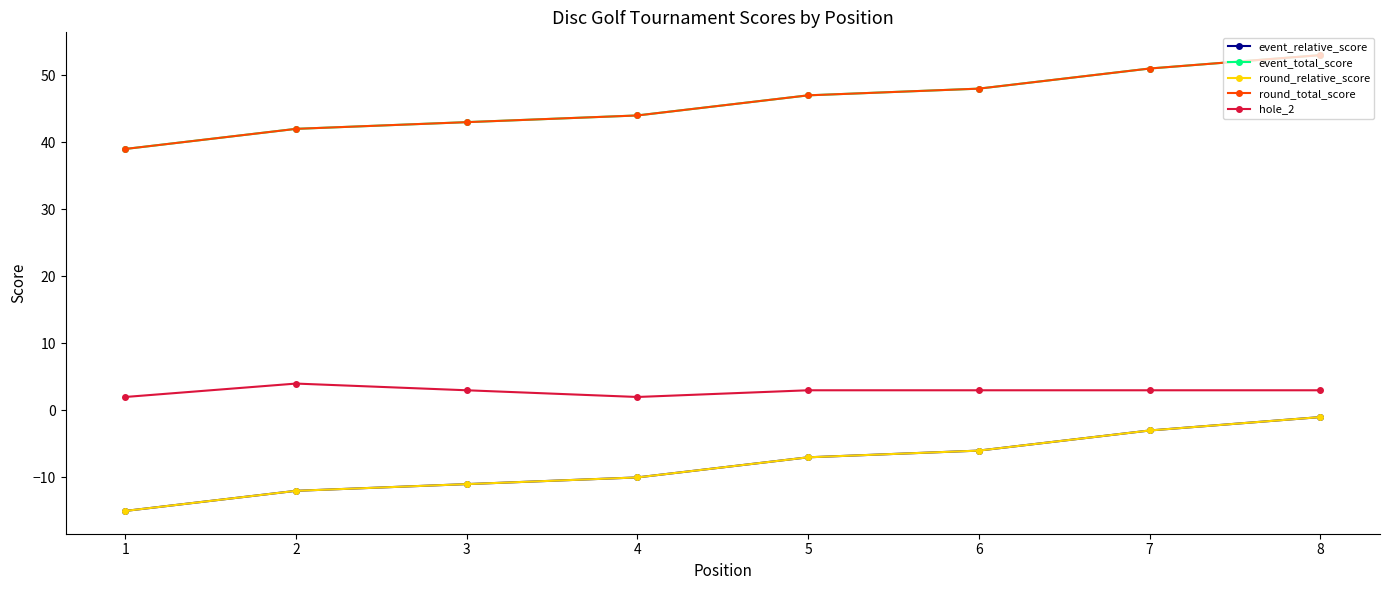

What is the difference between the second highest and minimum values in the hole_2 series?

1